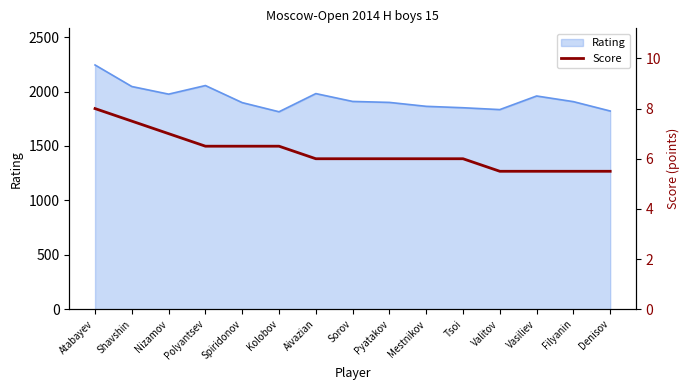

Is it true that Rating equals 439 at Vasiliev?

False